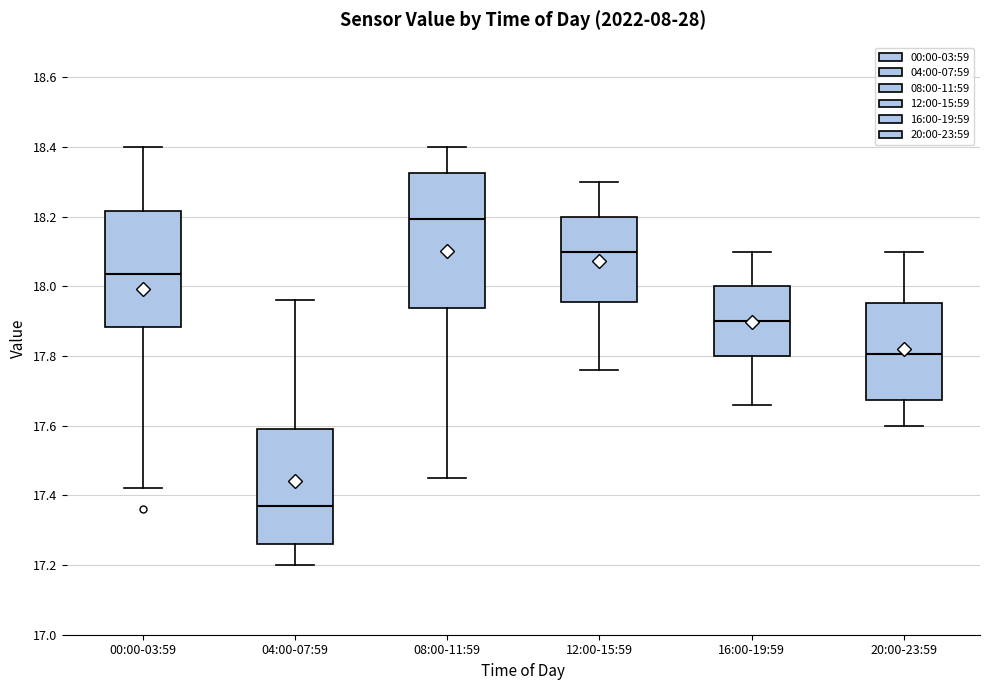

Reading left to right, read every box against the y-axis: the position of its median line, the range the box covers, and the ends of its whiskers. The values are not printed on the chart, so give them approximately, as read against the axis.

00:00-03:59: median 18.04, box 17.88 to 18.22, whiskers 17.42 to 18.40
04:00-07:59: median 17.38, box 17.26 to 17.60, whiskers 17.20 to 17.96
08:00-11:59: median 18.20, box 17.94 to 18.32, whiskers 17.46 to 18.40
12:00-15:59: median 18.10, box 17.96 to 18.20, whiskers 17.76 to 18.30
16:00-19:59: median 17.90, box 17.80 to 18.00, whiskers 17.66 to 18.10
20:00-23:59: median 17.80, box 17.68 to 17.96, whiskers 17.60 to 18.10